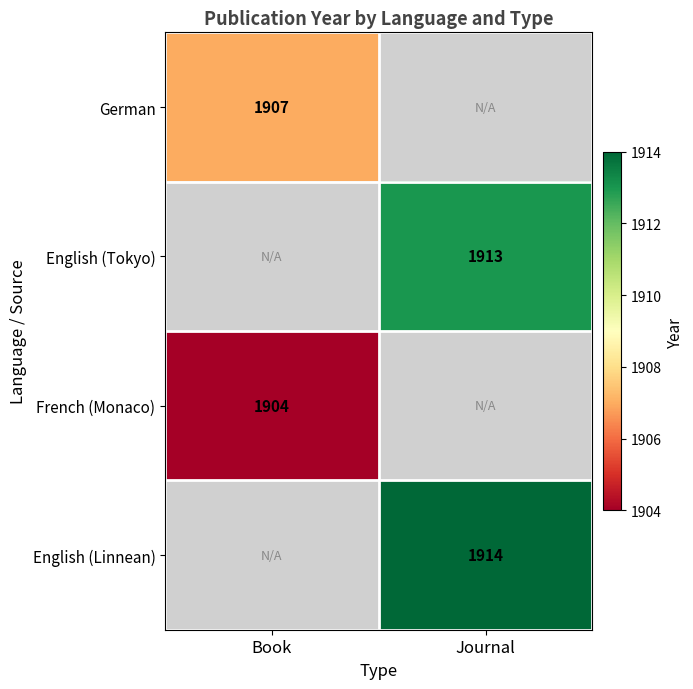

The value of English (Tokyo) at Journal is 928. True or false?

False